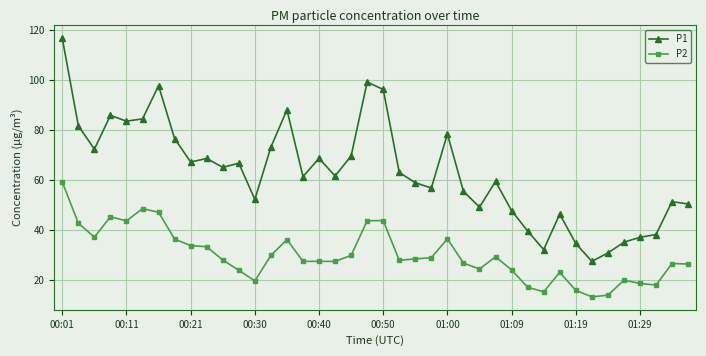

How many lines are shown in the chart?

2